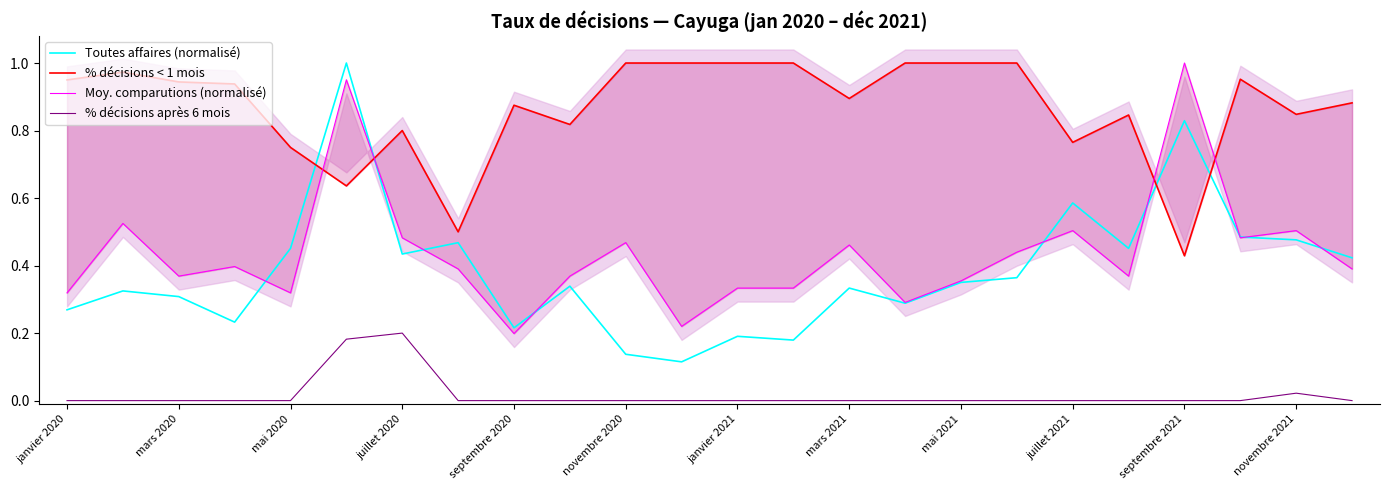

True or false: % décisions après 6 mois and Toutes affaires (normalisé) cross at least once.

False